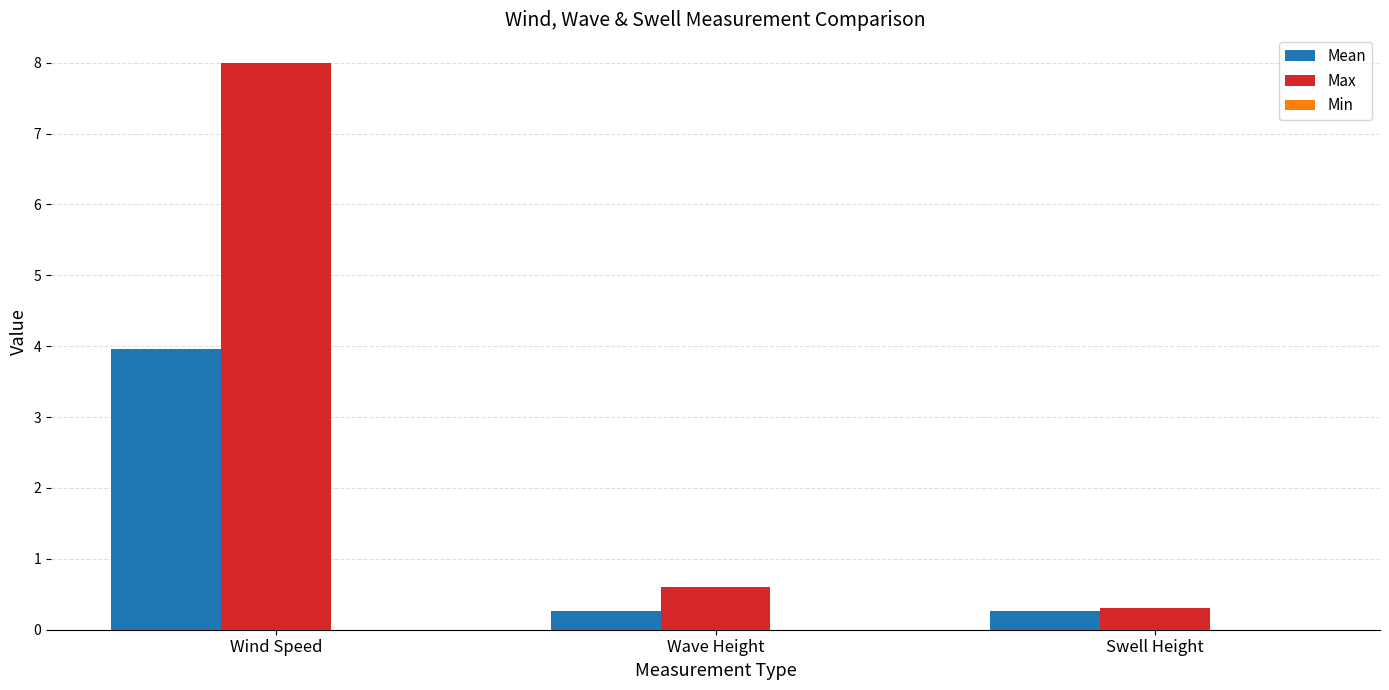

Is it true that Mean equals 0.3 at Wave Height?

True